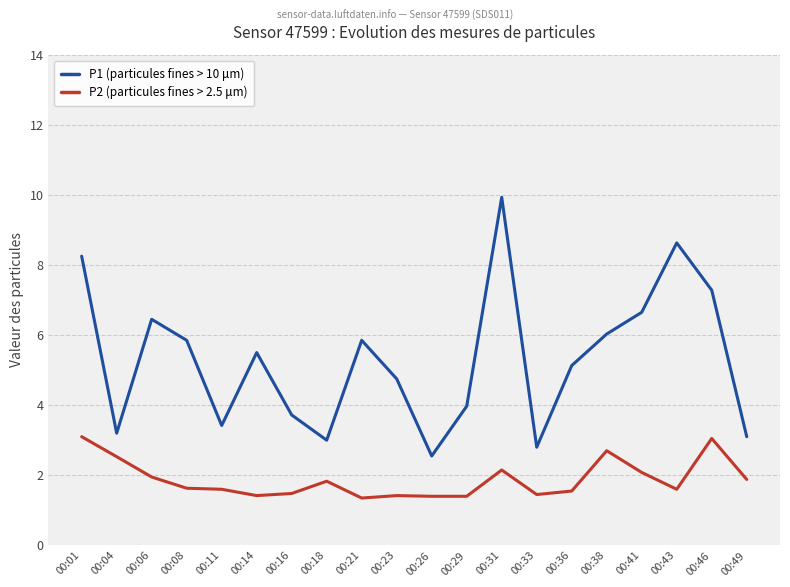

At which category is the sum across all series the highest?

00:31